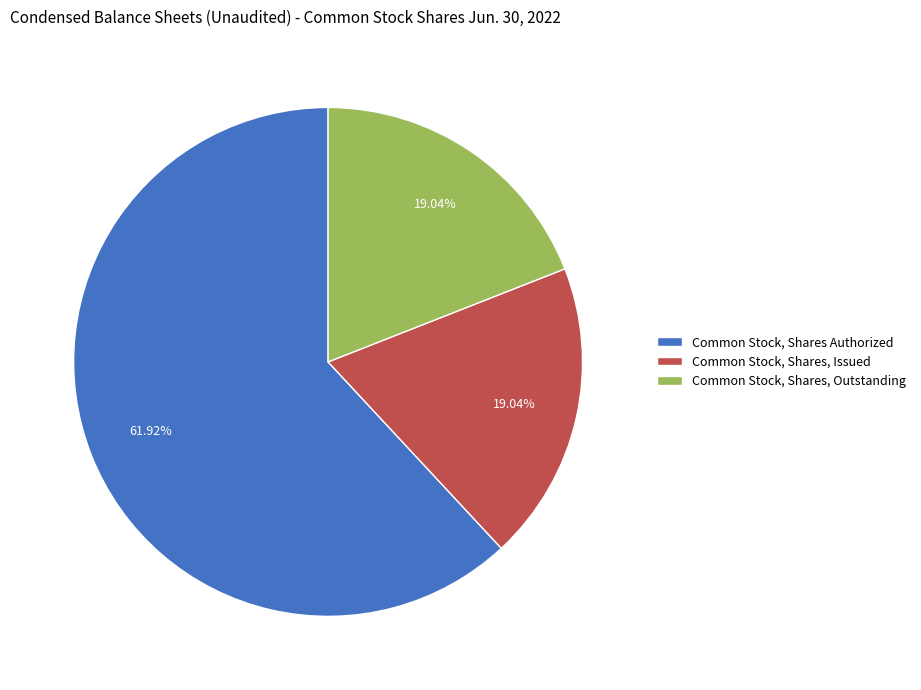

How many segments does this pie chart have?

3